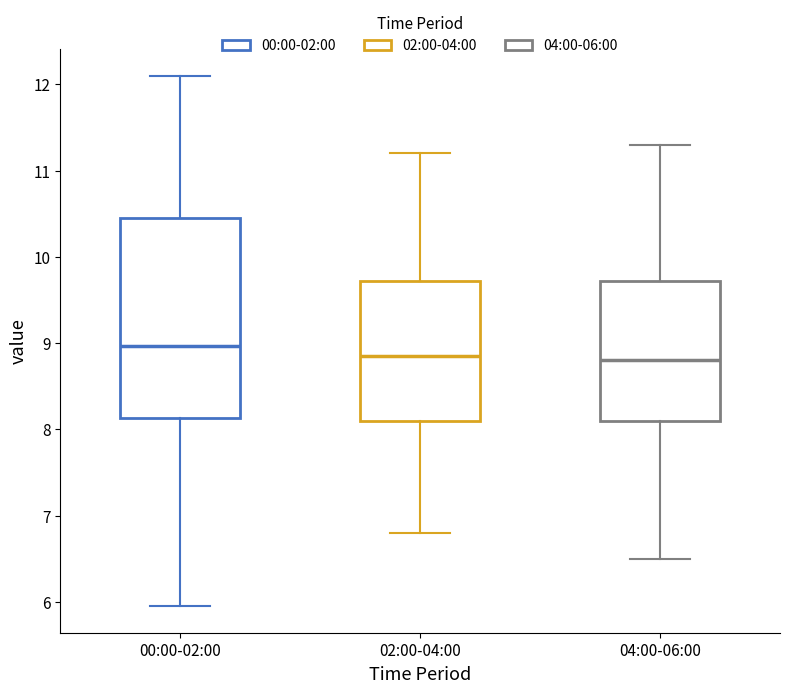

Where is the lower edge of the box for 04:00-06:00 on the y-axis? The values are not printed on the chart, so give them approximately, as read against the axis.

8.1